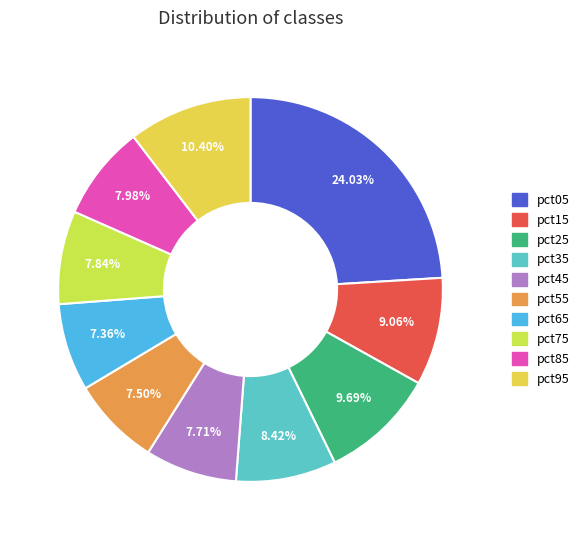

What is the ratio of the value at pct35 to the value at pct05?

0.4